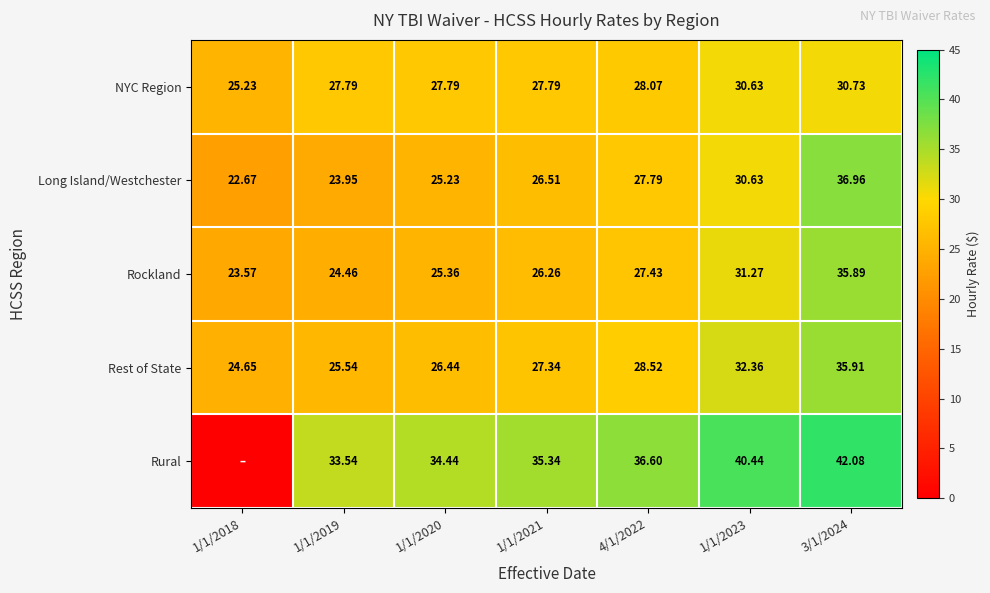

The value of Rest of State at 1/1/2021 is 27.3. True or false?

True